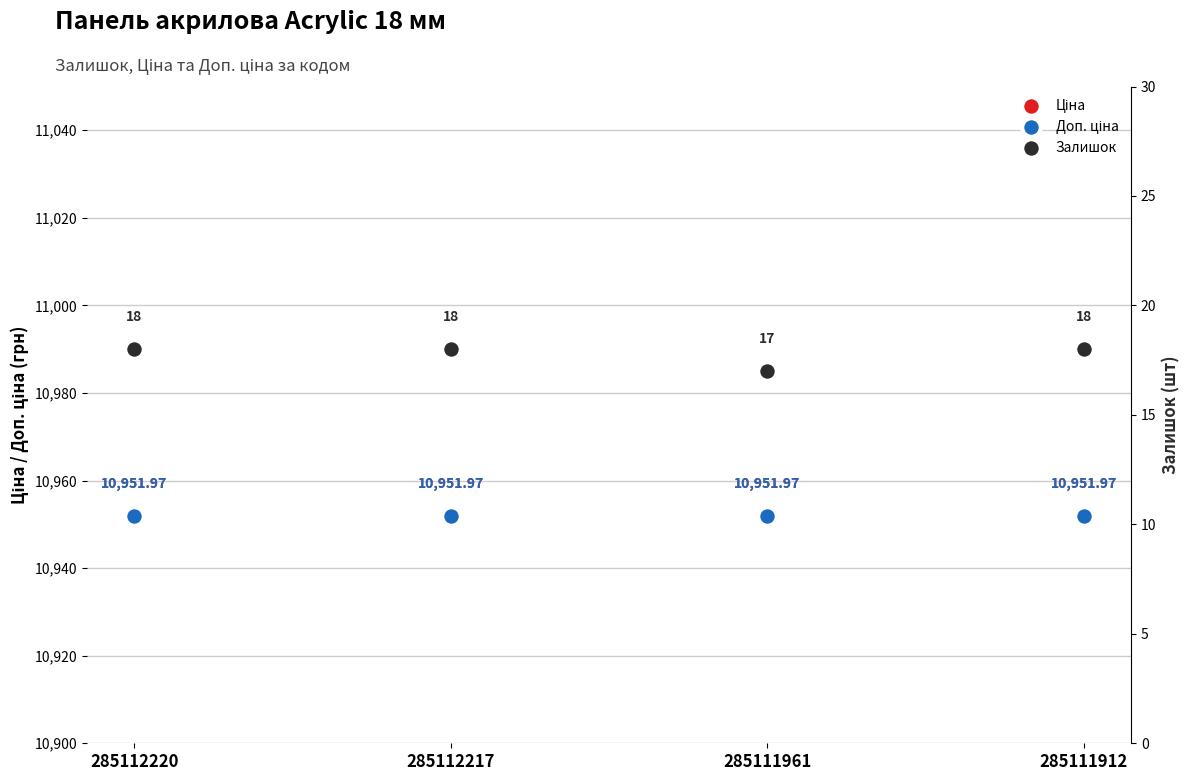

Which series has the largest total across all categories?

Ціна